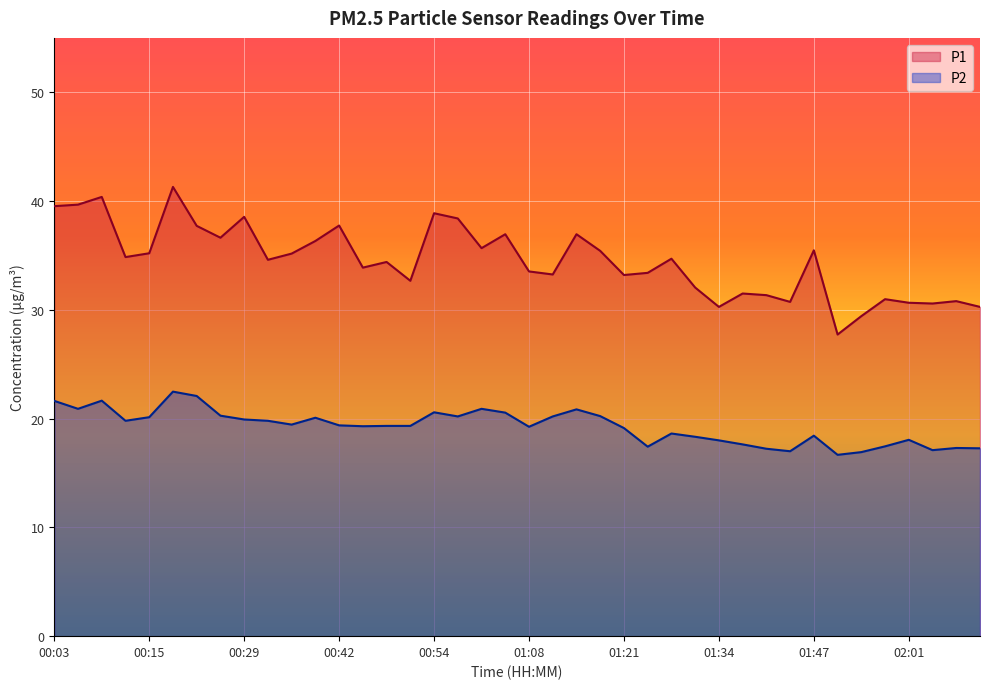

Where is the first local minimum for P2?

00:06